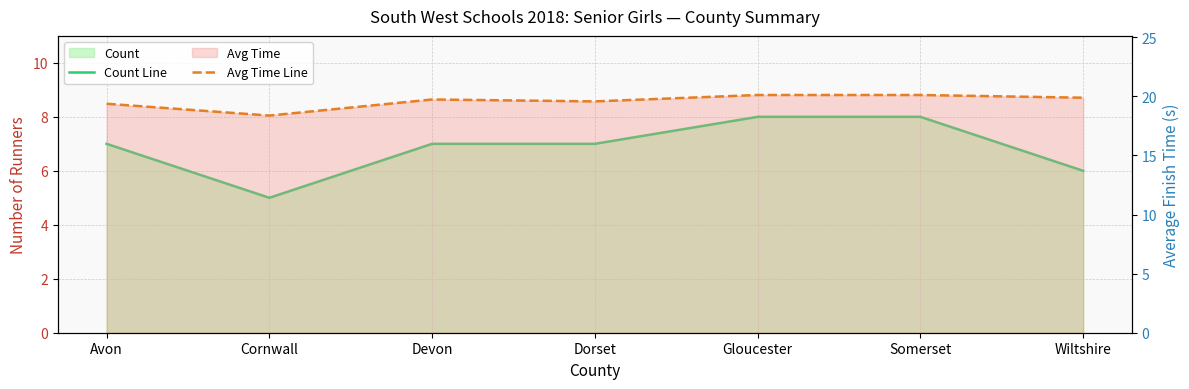

Reading left to right, what are all the values shown in this chart?

Count Line: Avon=7.0	Cornwall=5.0	Devon=7.0	Dorset=7.0	Gloucester=8.0	Somerset=8.0	Wiltshire=6.0
Avg Time Line: Avon=19.4	Cornwall=18.4	Devon=19.7	Dorset=19.6	Gloucester=20.1	Somerset=20.1	Wiltshire=19.9